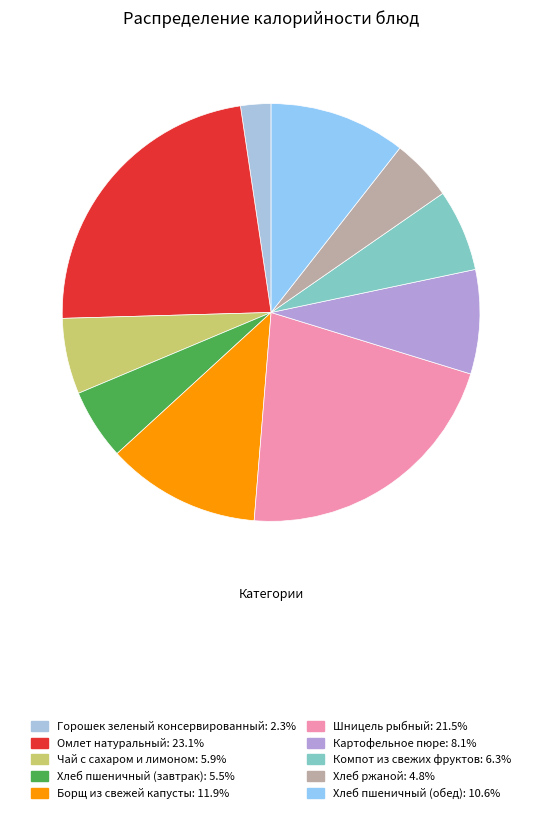

Count the number of slices in the pie.

10